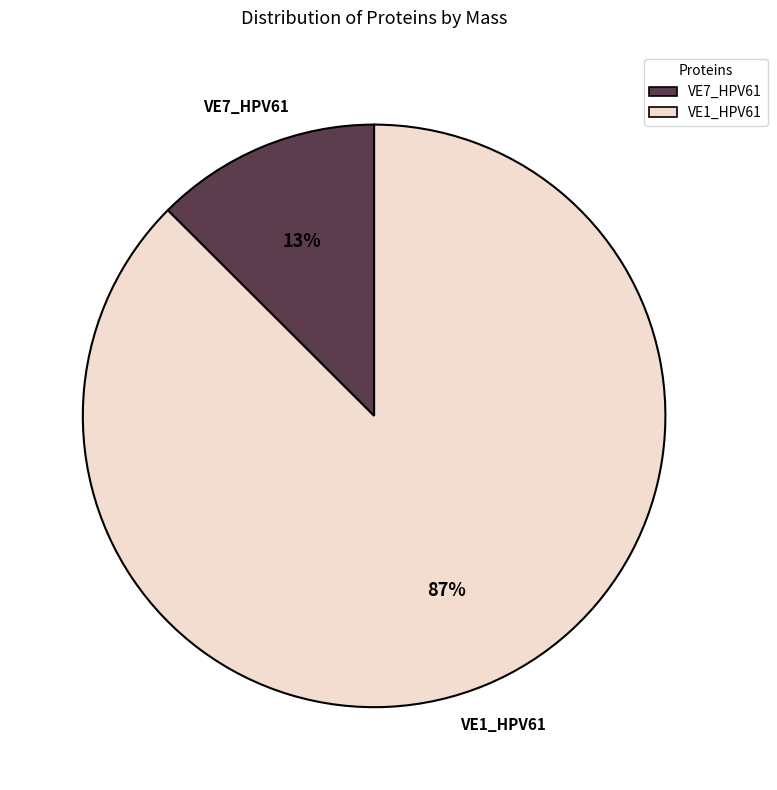

What is the majority slice?

VE1_HPV61